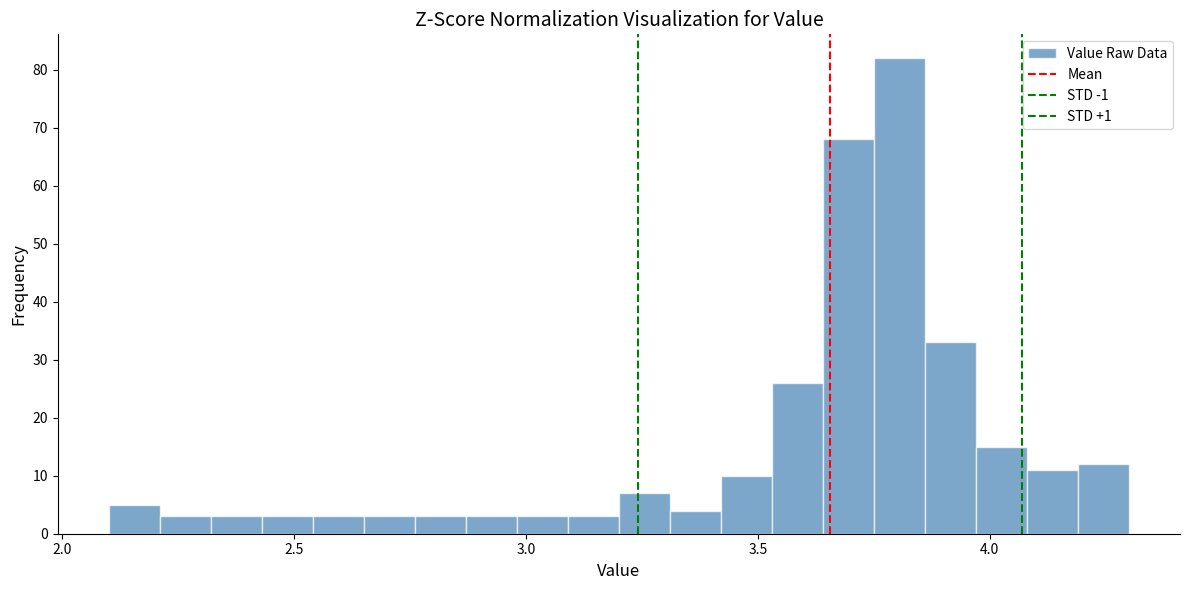

Read against the x-axis, roughly where is the centre of the tallest bar?

3.80